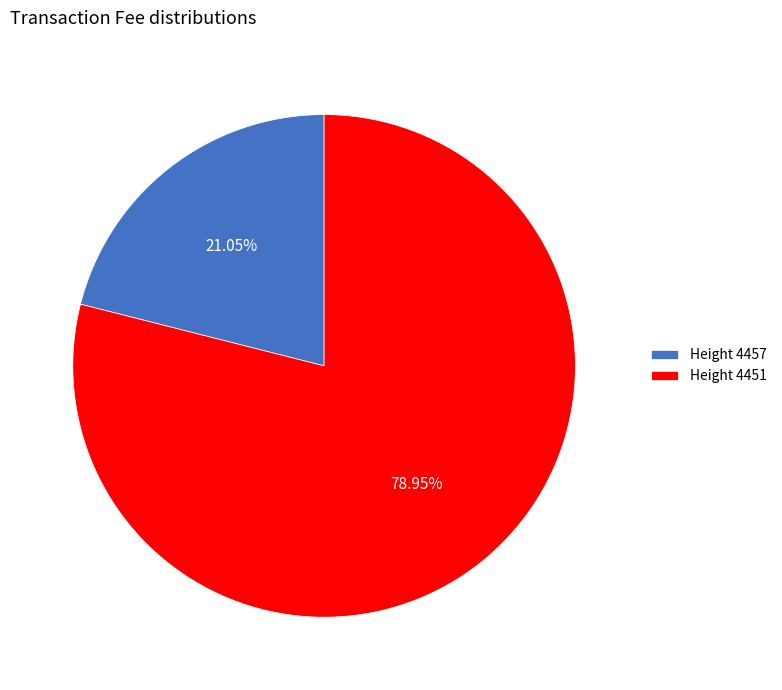

What is the ratio of the value at Height 4457 to the value at Height 4451?

0.3